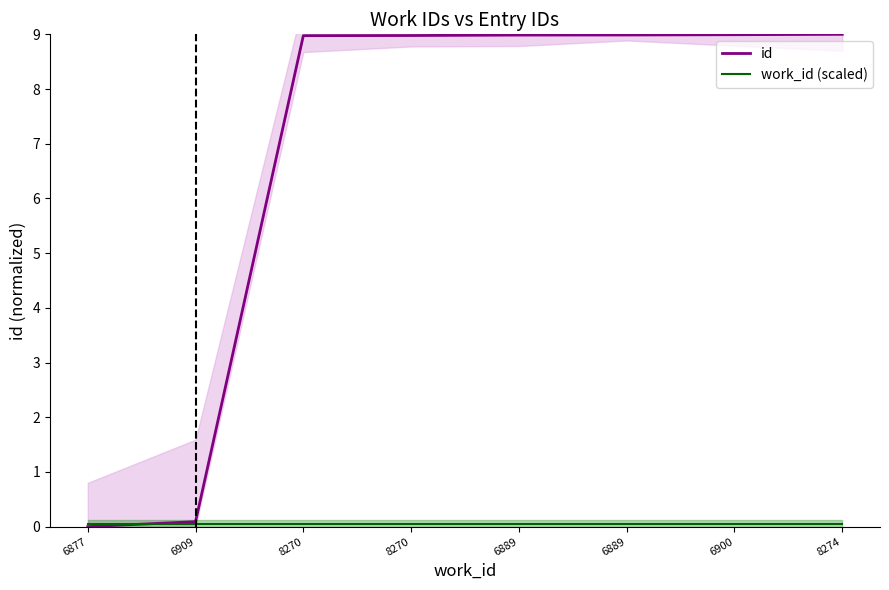

What is the maximum value shown in the chart?

9.0